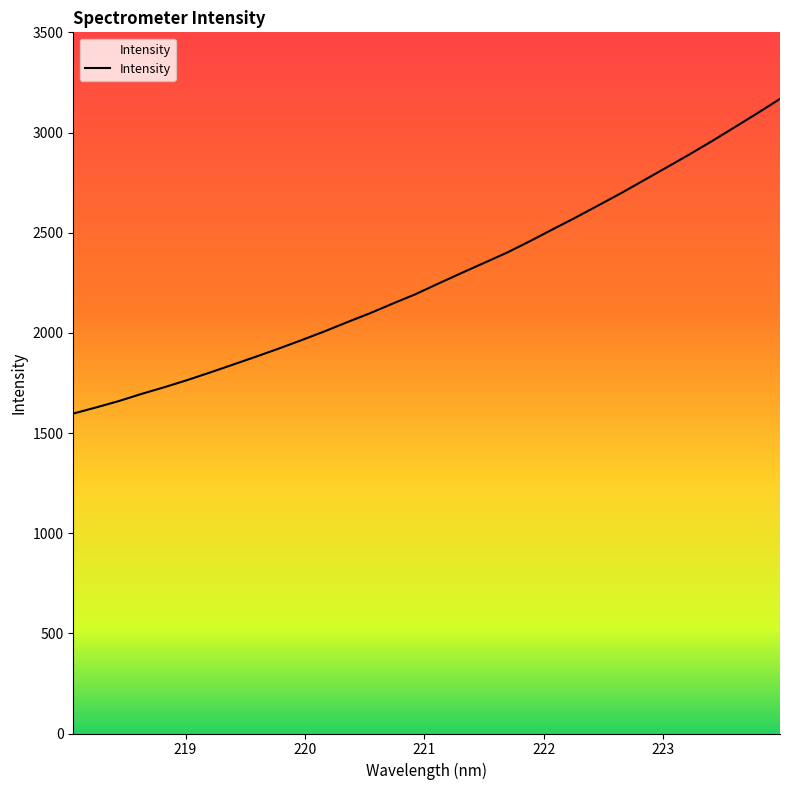

What is the difference between the maximum and minimum values?

1570.8